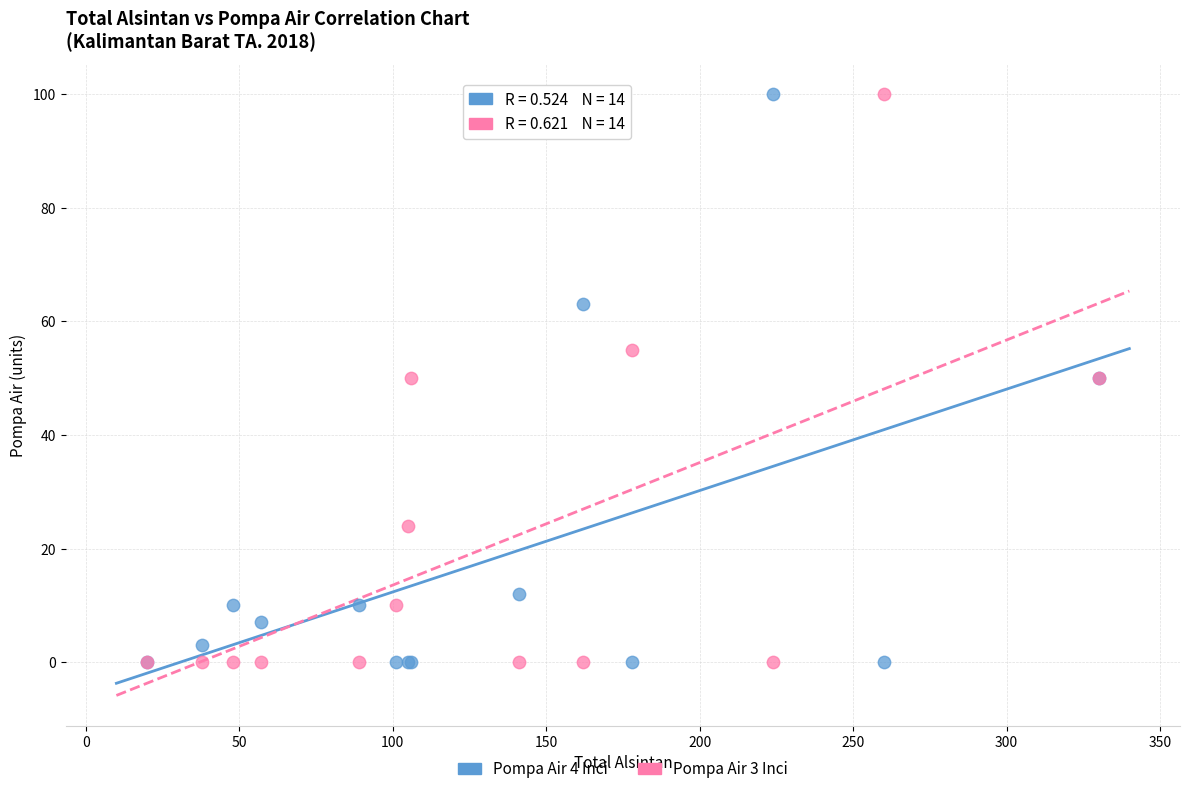

What is the X range (max minus min) for the scatter plot?

310